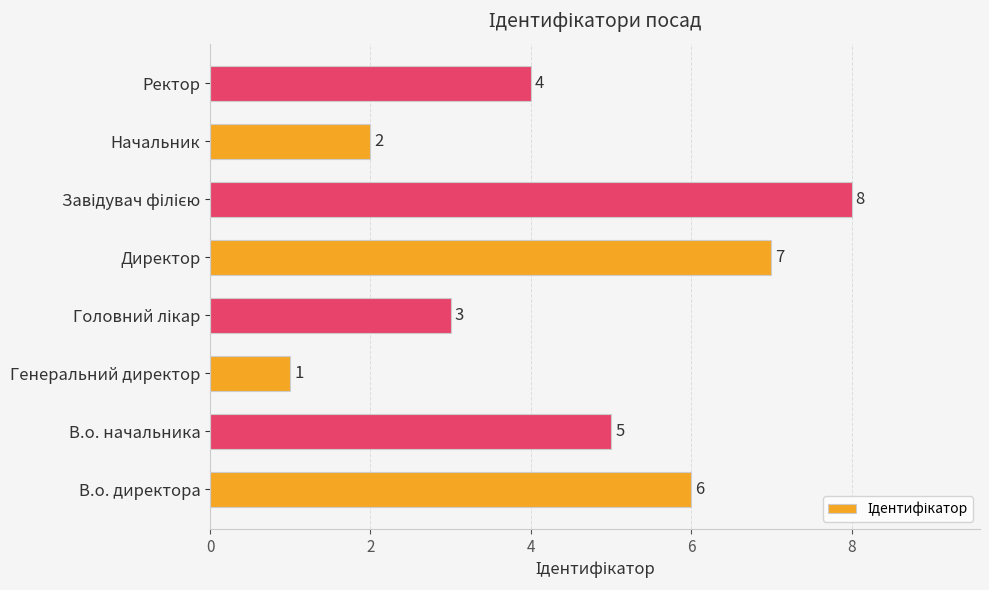

Between Ректор and Генеральний директор, which is larger?

Ректор